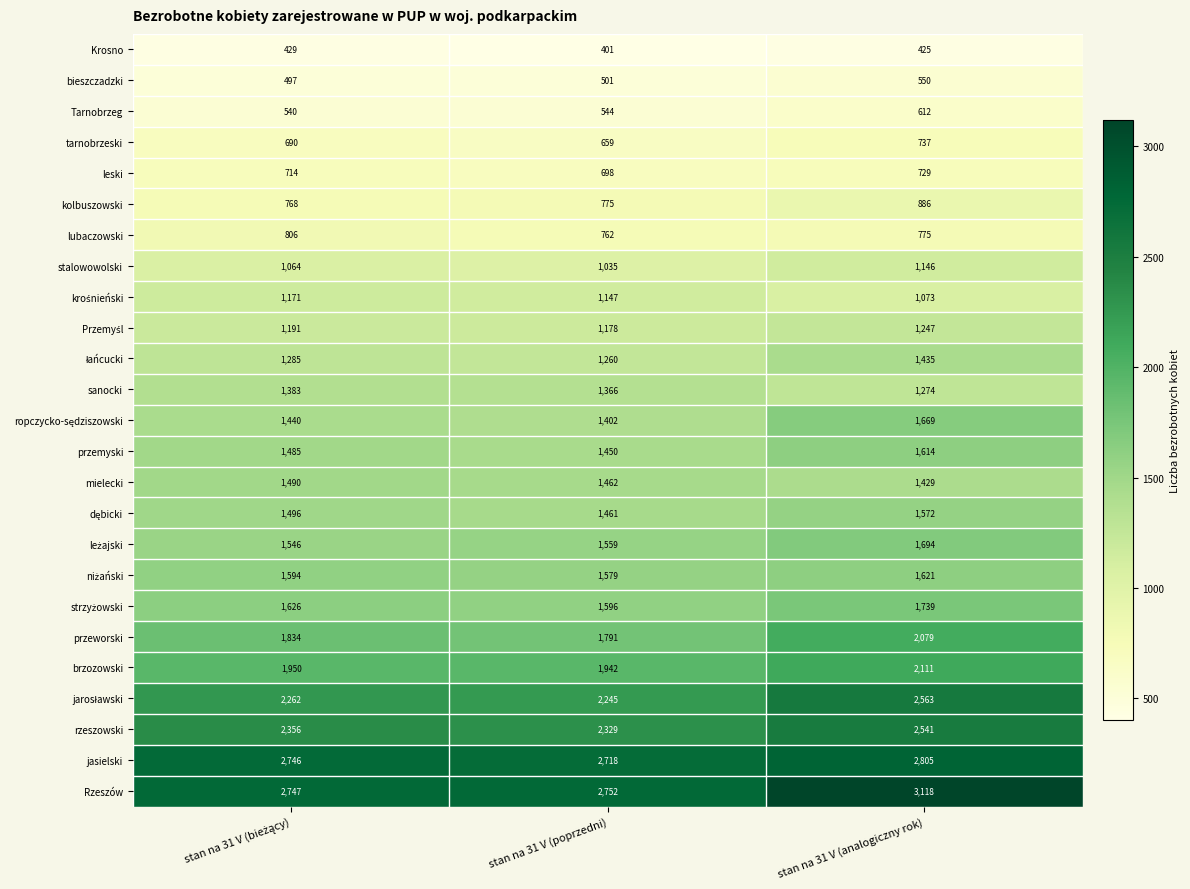

At how many categories does at least one series exceed 2474?

3